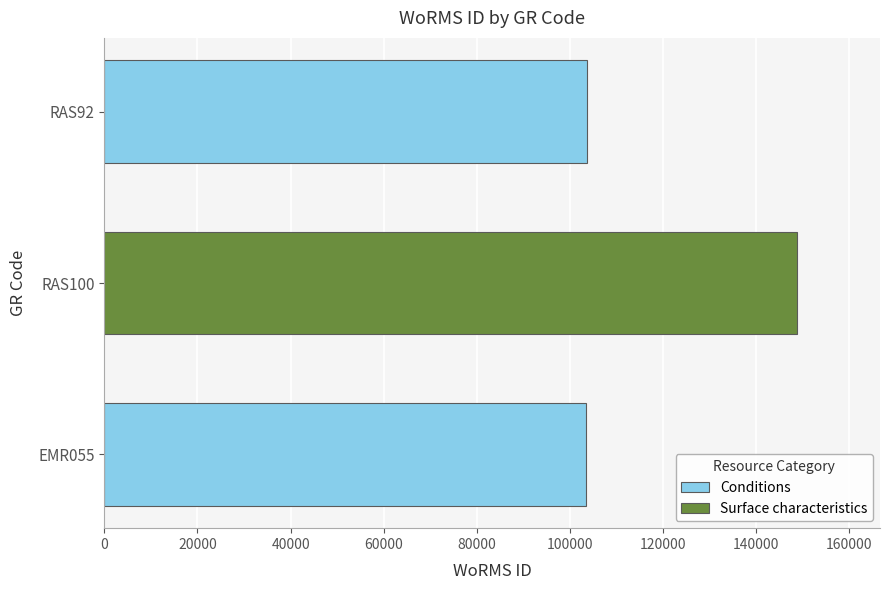

Does the chart contain any negative values?

No